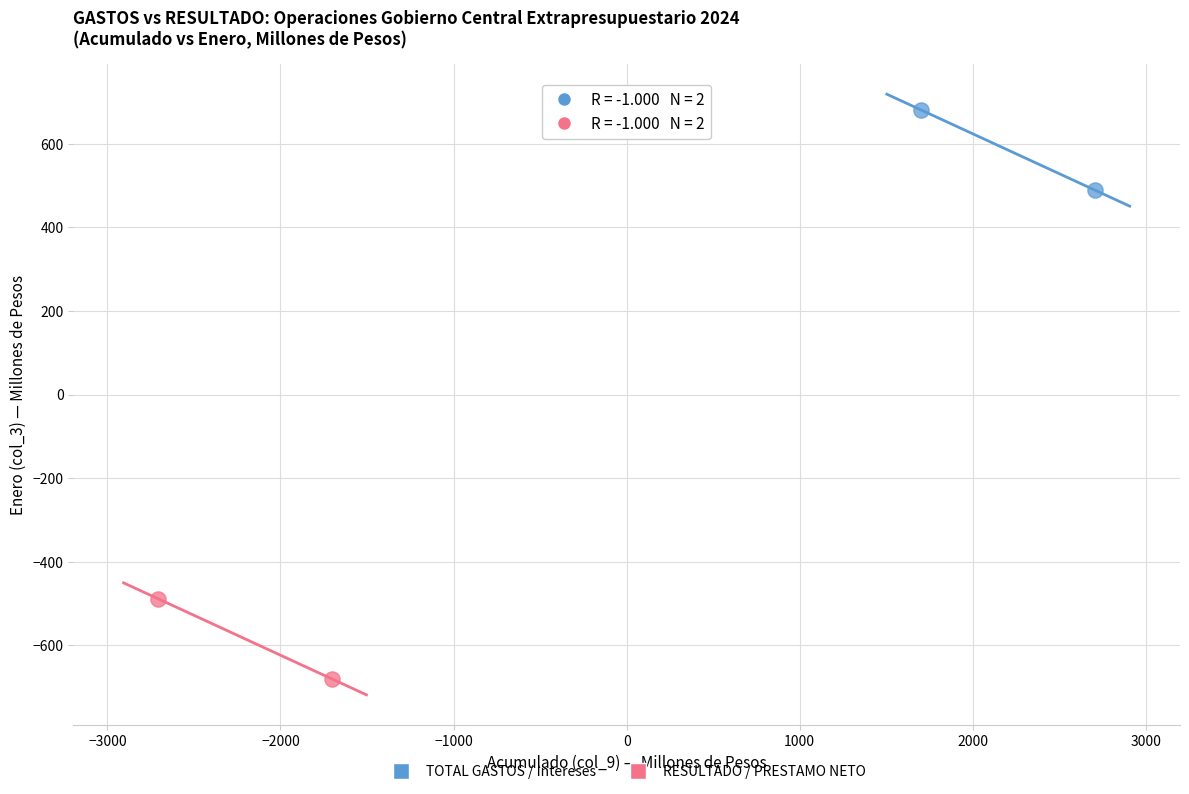

What are all the series names shown in the legend?

TOTAL GASTOS / Intereses, RESULTADO / PRESTAMO NETO